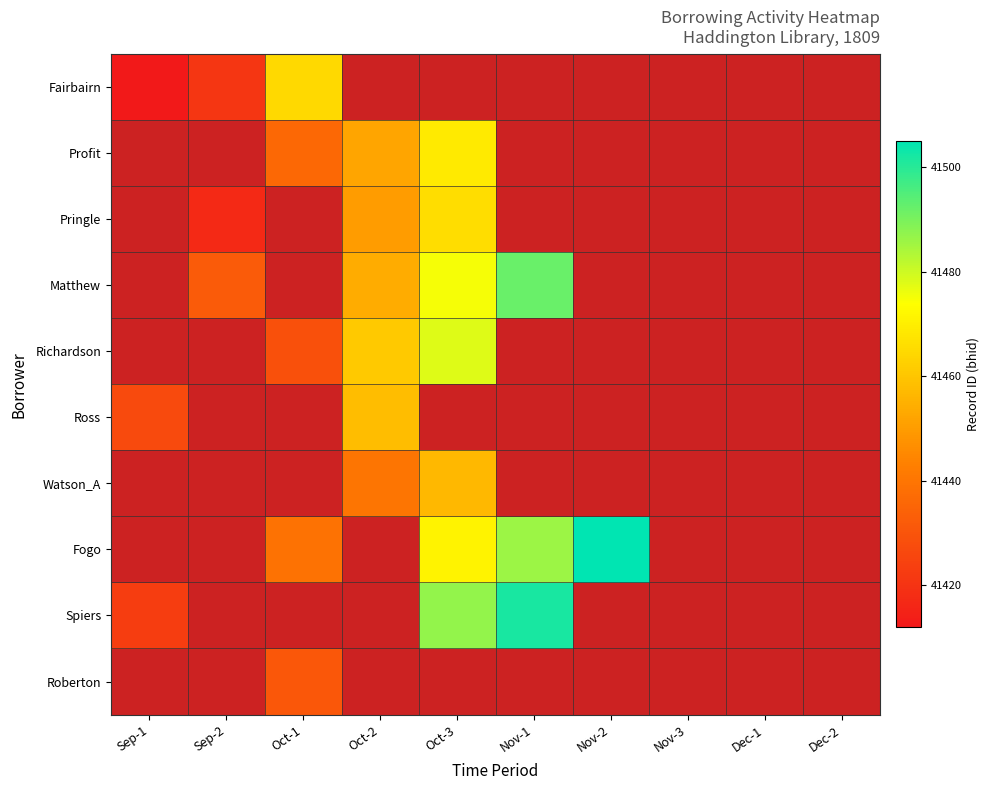

List the labels in order of Roberton value, smallest first.

Sep-1, Sep-2, Oct-1, Oct-2, Oct-3, Nov-1, Nov-2, Nov-3, Dec-1, Dec-2